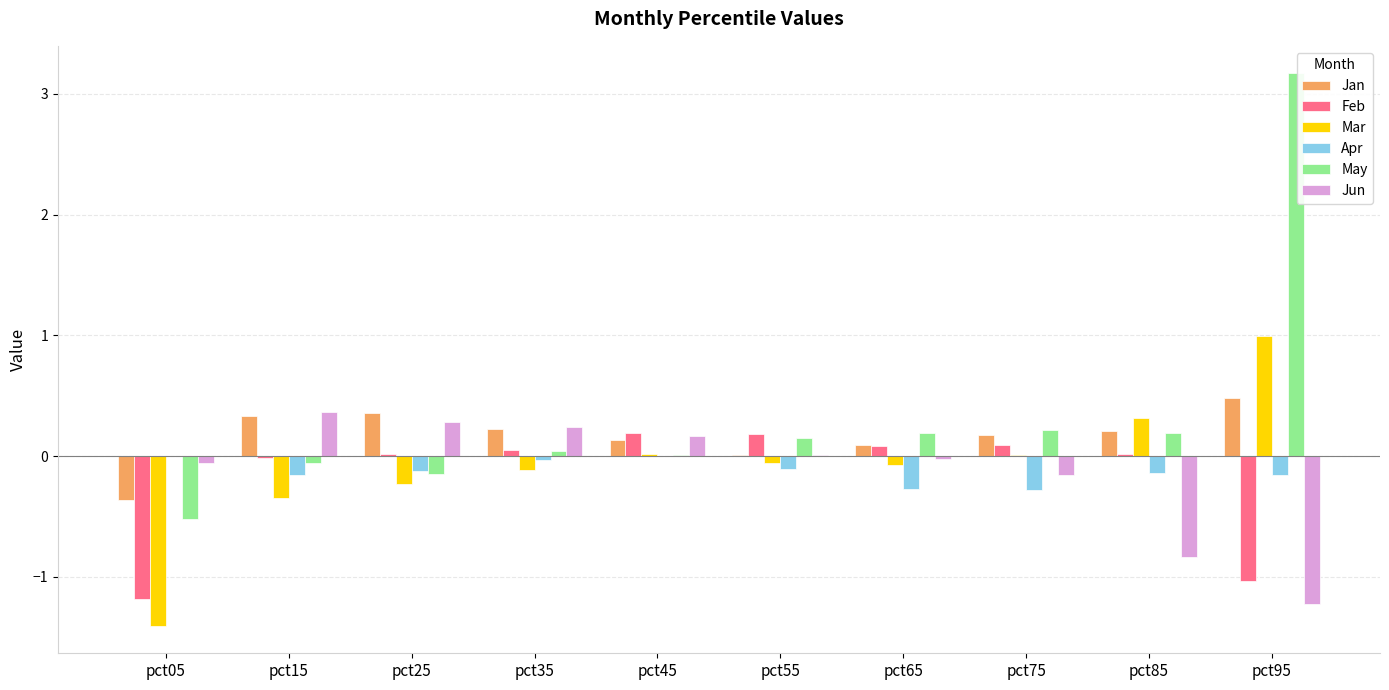

Which series changed the most between pct75 and pct85?

Jun